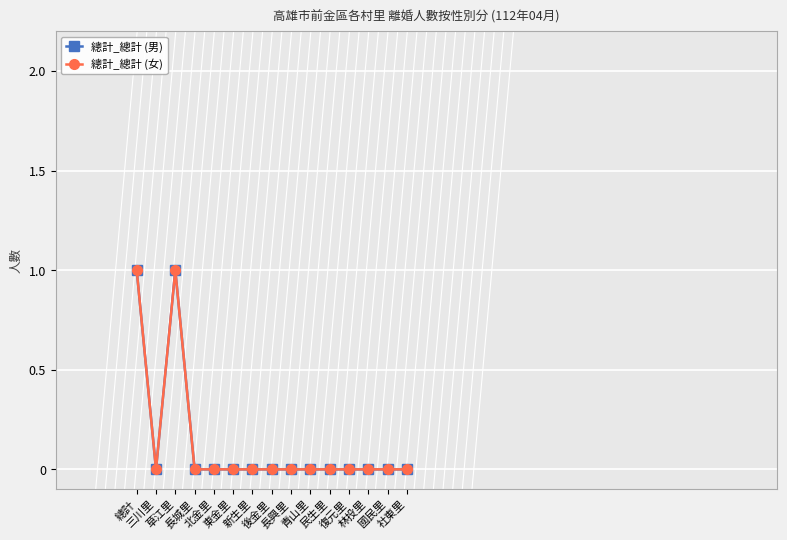

Does the chart have visible grid lines?

Yes